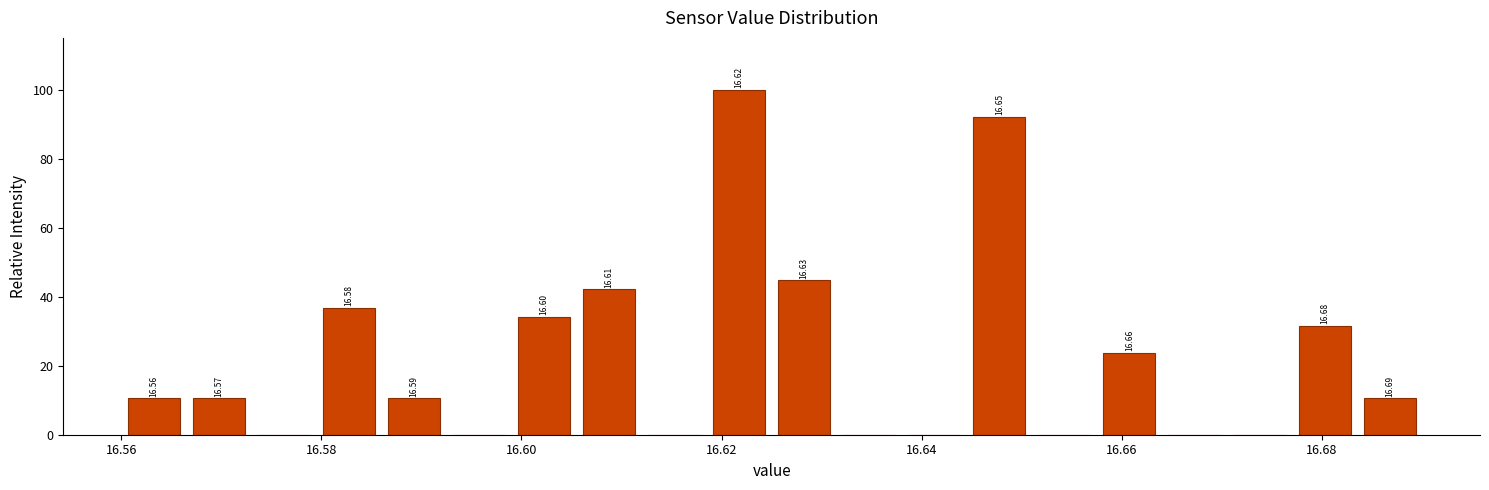

Read against the x-axis, roughly where is the centre of the tallest bar?

16.622